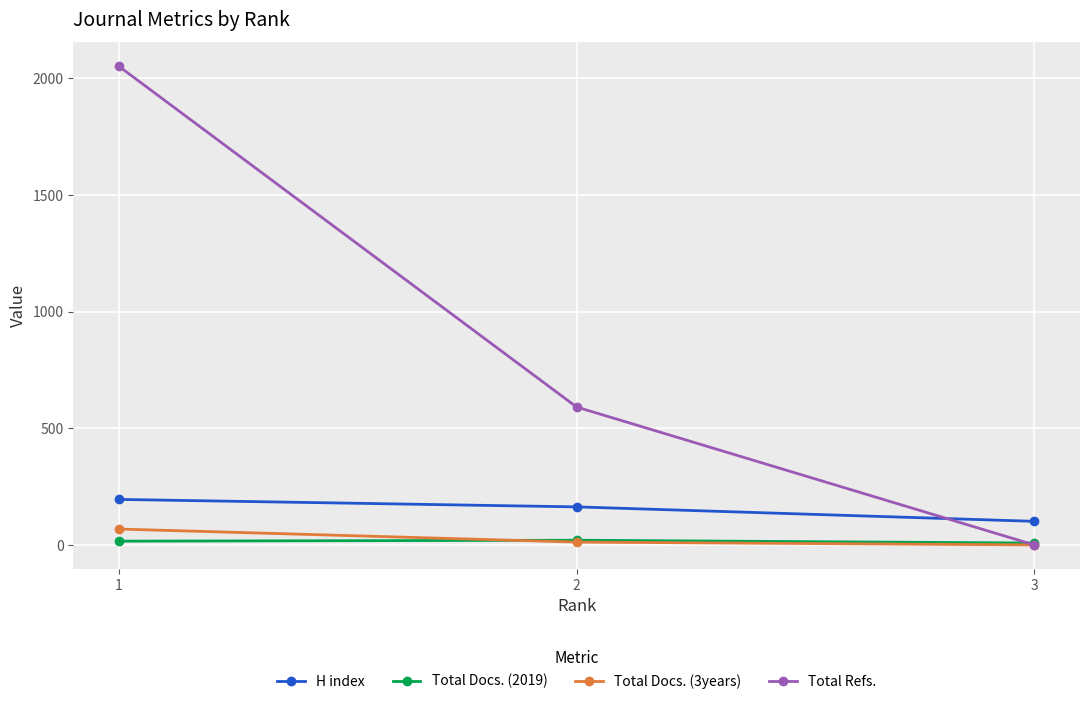

True or false: Total Refs. has a value of 0 at 3.

True